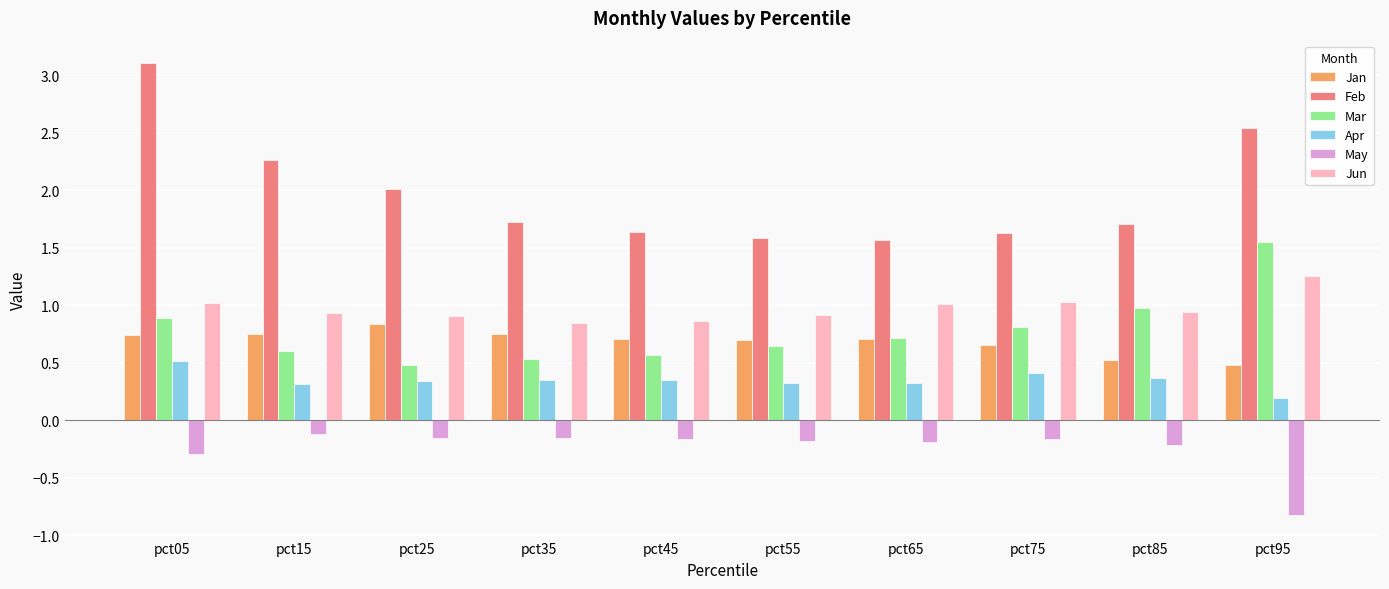

Is it true that Mar equals 0.4 at pct65?

False